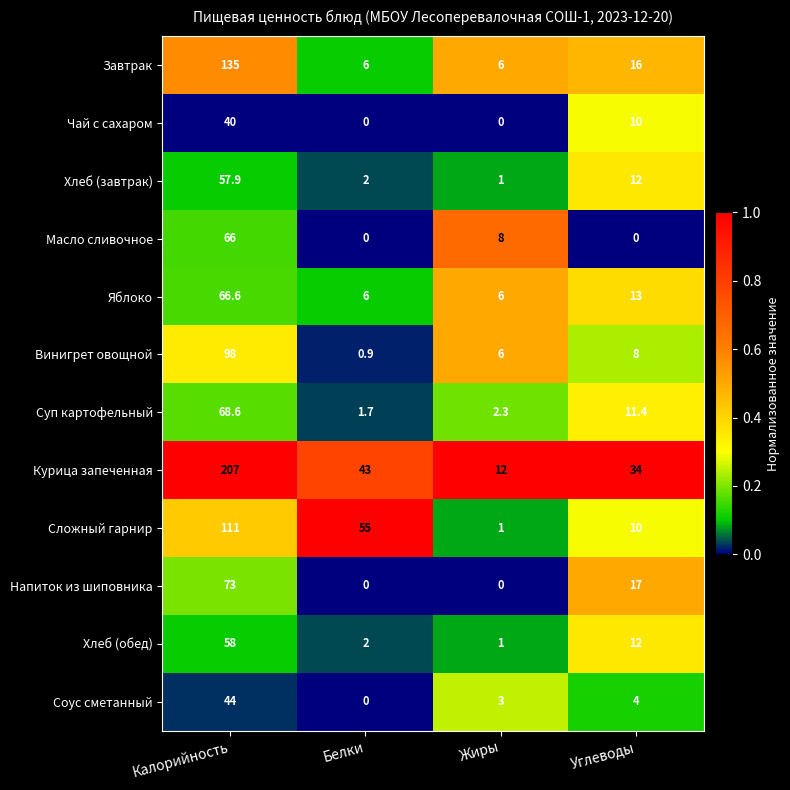

Where does the Масло сливочное series first go above 8?

Калорийность